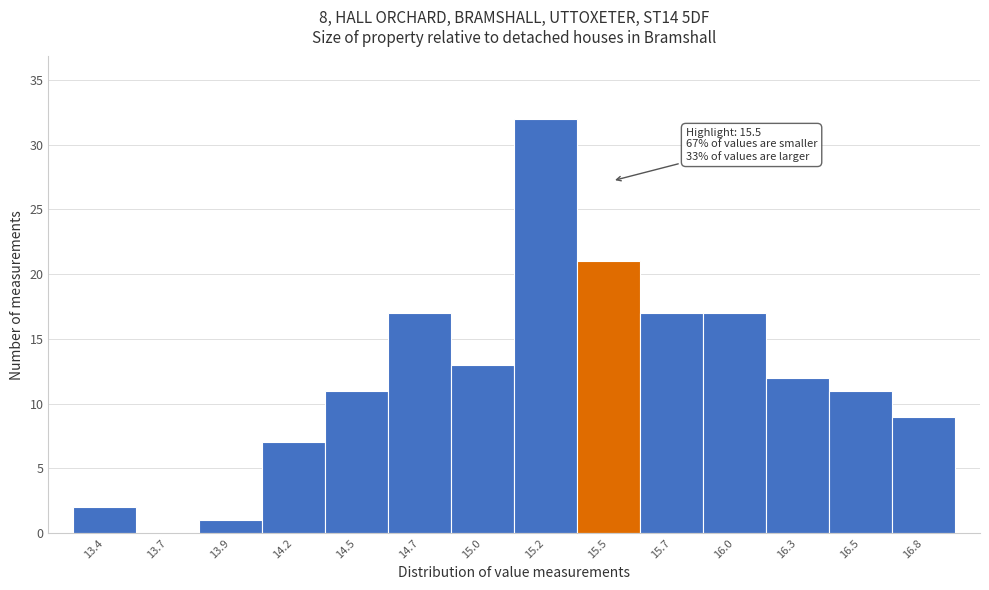

Reading left to right, what are all the values shown in this chart?

13.4=2	13.7=0	13.9=1	14.2=7	14.5=11	14.7=17	15.0=13	15.2=32	15.5=21	15.7=17	16.0=17	16.3=12	16.5=11	16.8=9